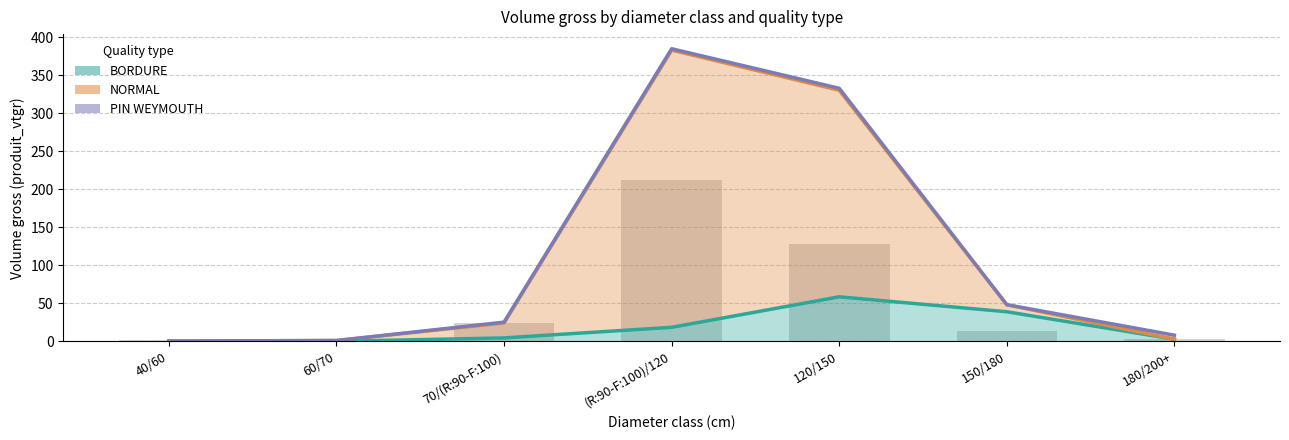

Does the chart contain any negative values?

No